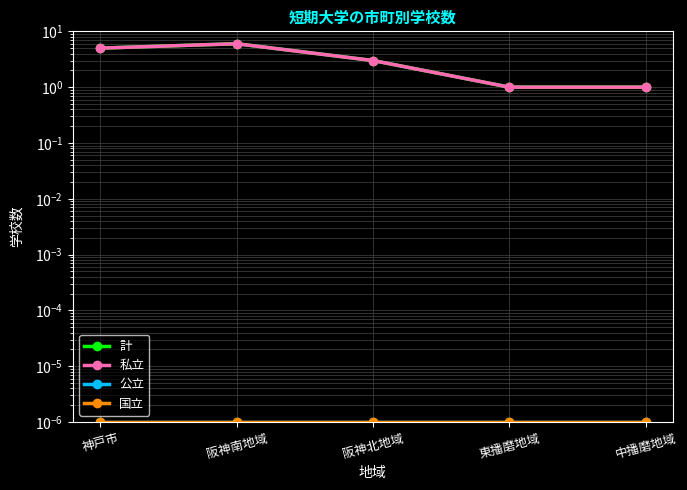

How many lines are shown in the chart?

4